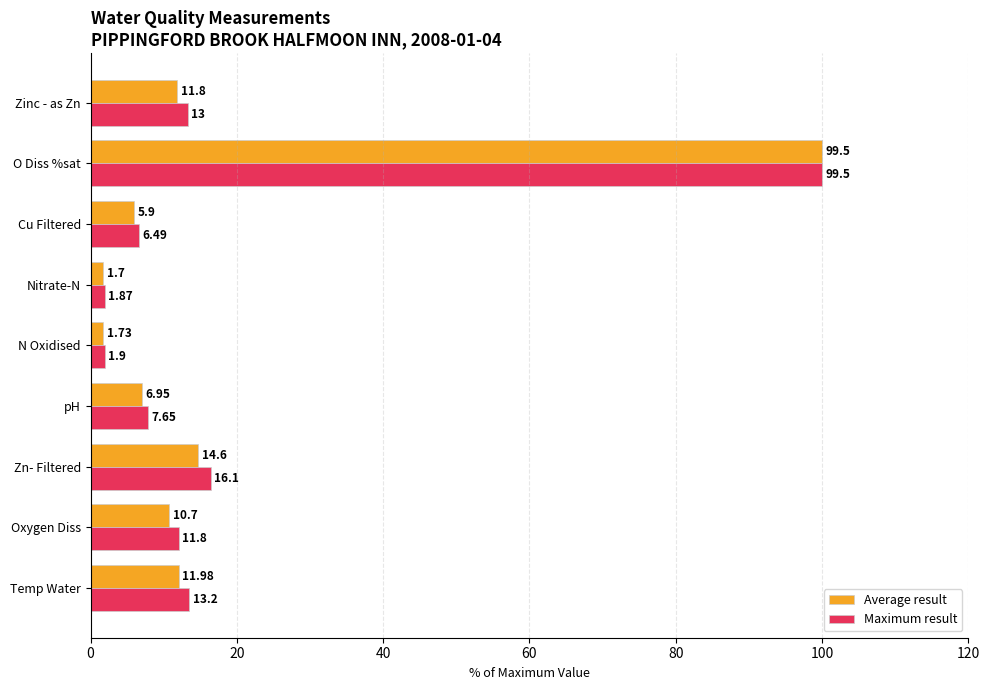

What position from the right is 100?

4